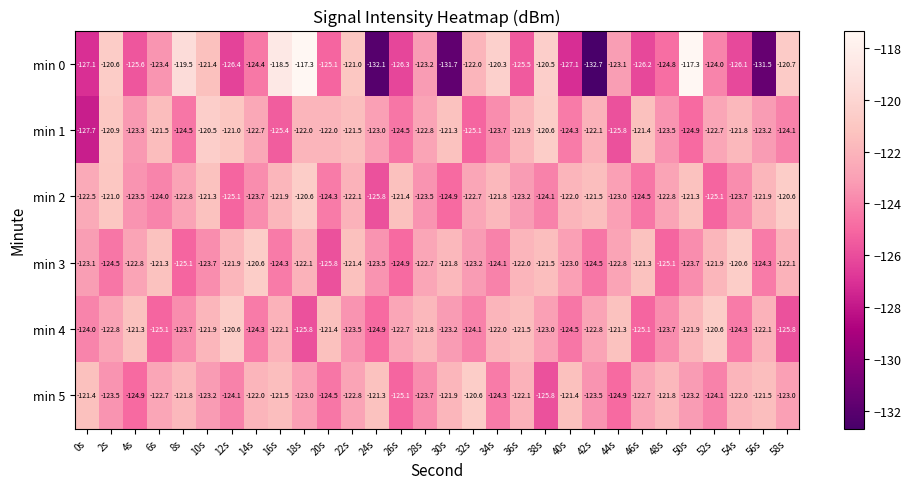

At which category is the sum across all series the highest?

18s